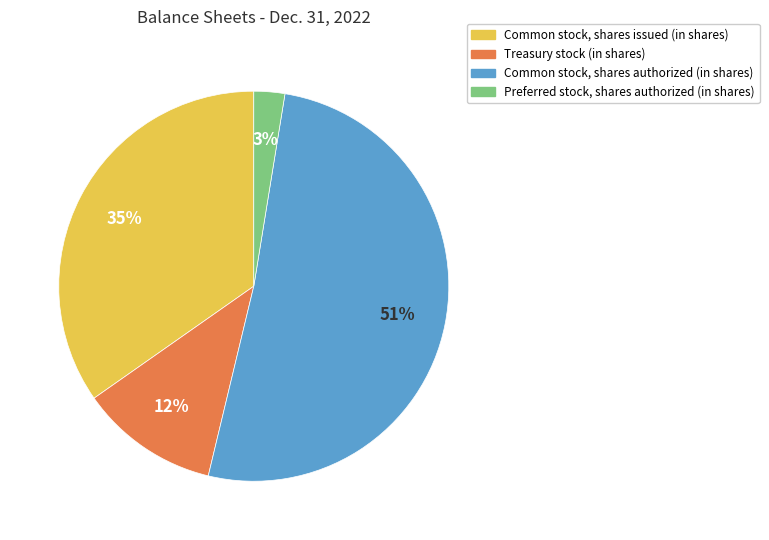

True or false: Common stock, shares authorized (in shares) accounts for 51% of the total.

True